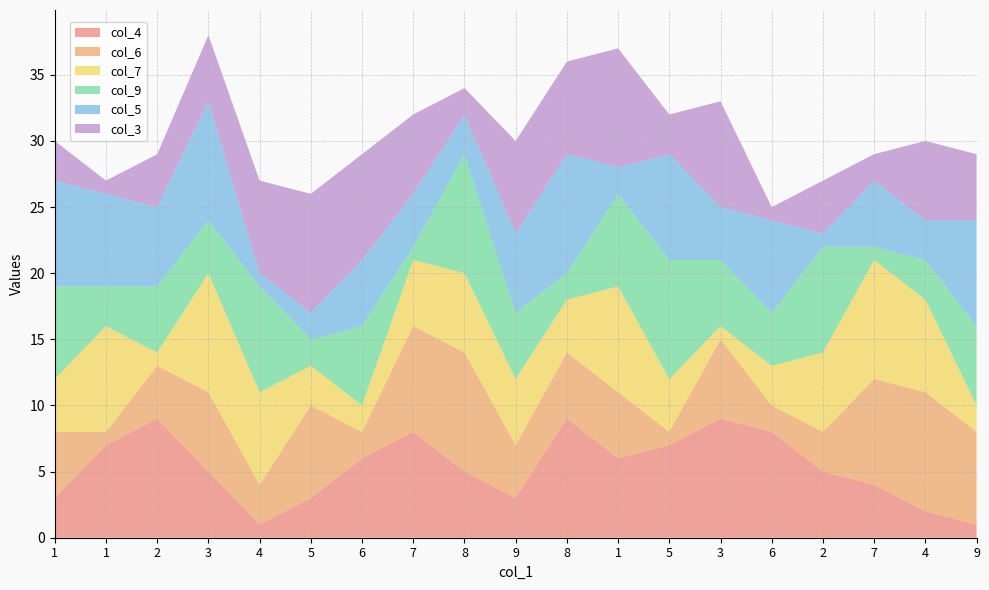

Reading right to left, list all the values displayed in this chart.

col_4: 1	2	4	5	8	9	7	6	9	3	5	8	6	3	1	5	9	7	3
col_6: 7	9	8	3	2	6	1	5	5	4	9	8	2	7	3	6	4	1	5
col_7: 2	7	9	6	3	1	4	8	4	5	6	5	2	3	7	9	1	8	4
col_9: 6	3	1	8	4	5	9	7	2	5	9	1	6	2	8	4	5	3	7
col_5: 8	3	5	1	7	4	8	2	9	6	3	4	5	2	1	9	6	7	8
col_3: 5	6	2	4	1	8	3	9	7	7	2	6	8	9	7	5	4	1	3